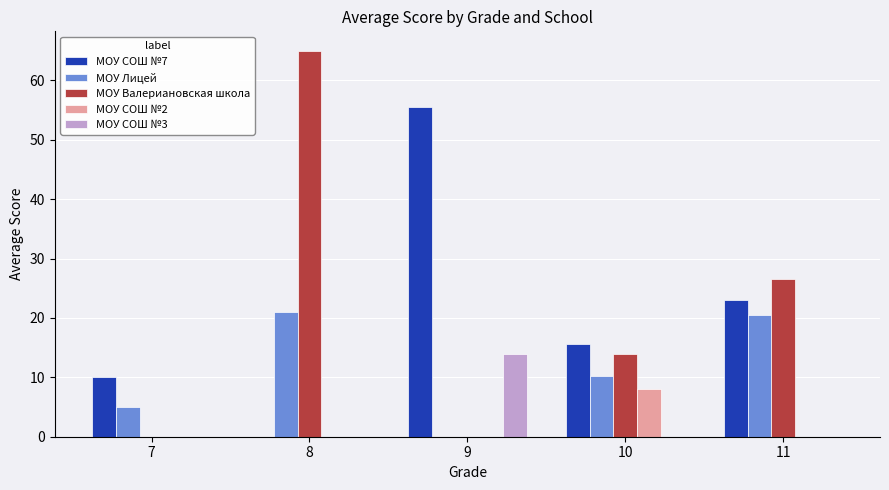

What is the greatest value displayed?

65.0